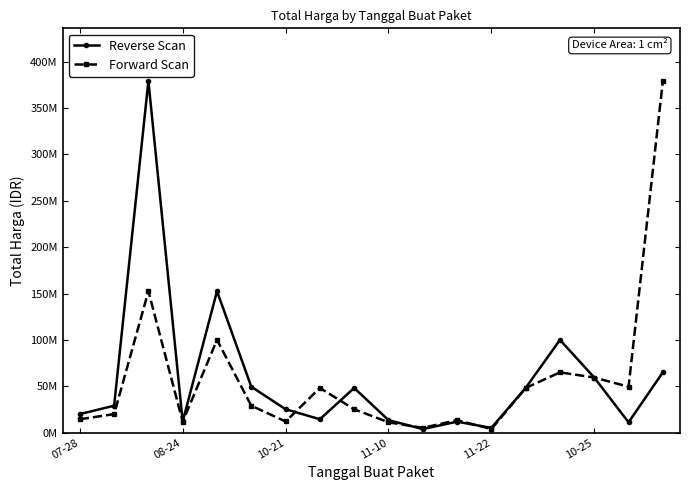

Reading right to left, extract all data points from this chart.

Reverse Scan: 65000000	11100000	59375000	100000000	48140000	5093000	11800000	3825000	13442000	48140000	14400000	25200000	49478000	152477000	12000000	379075000	29000000	19950000
Forward Scan: 379075000	49478000	59375000	65000000	48140000	3825000	13442000	5093000	11100000	25200000	48140000	12000000	29000000	100000000	11800000	152477000	19950000	14400000